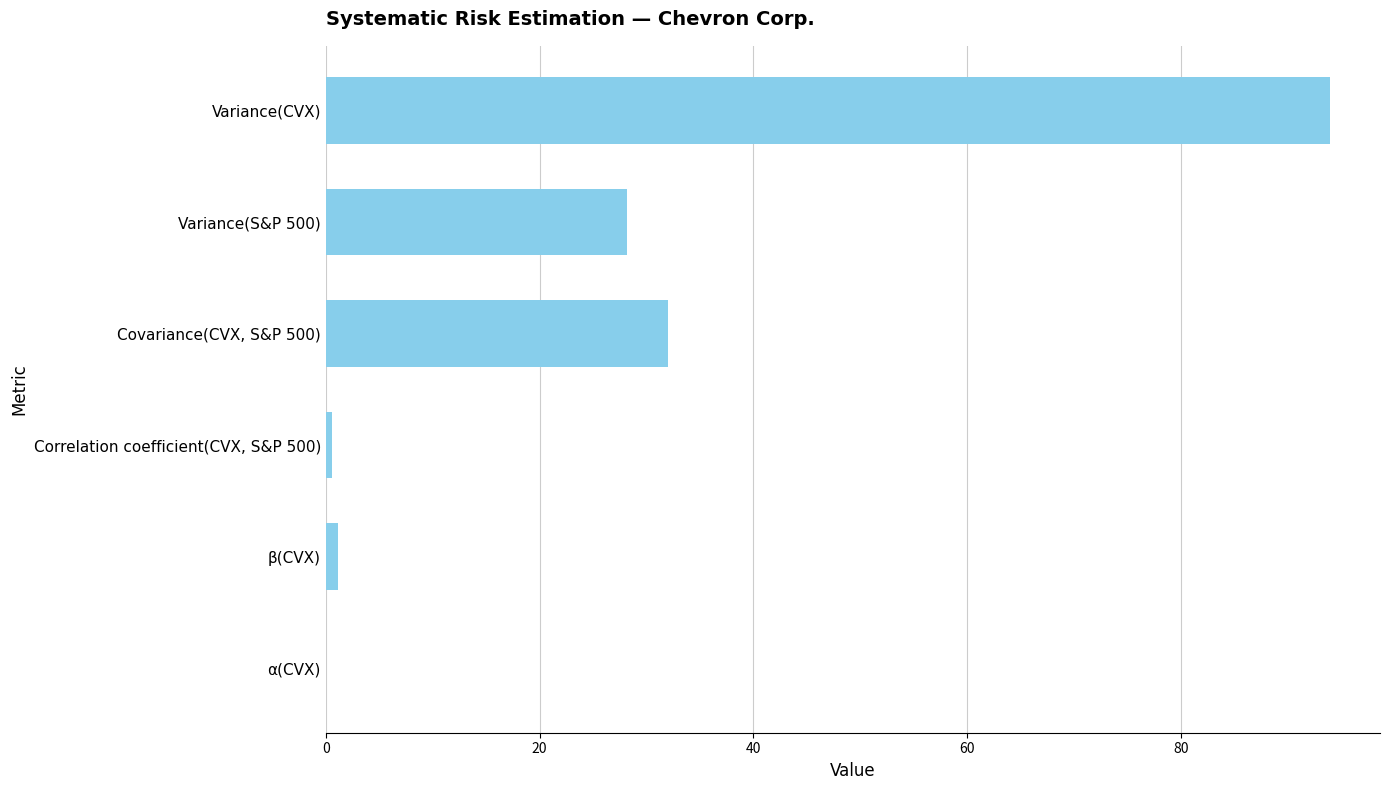

What is the sum of all values?

155.9